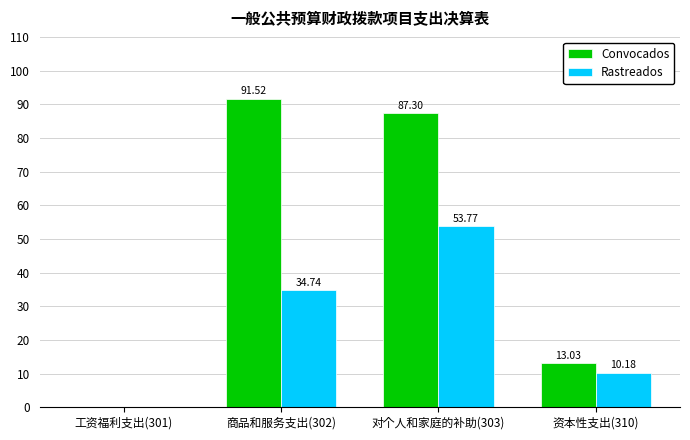

Is the value of Rastreados at 对个人和家庭的补助(303) greater than the value of Convocados at 工资福利支出(301)?

Yes